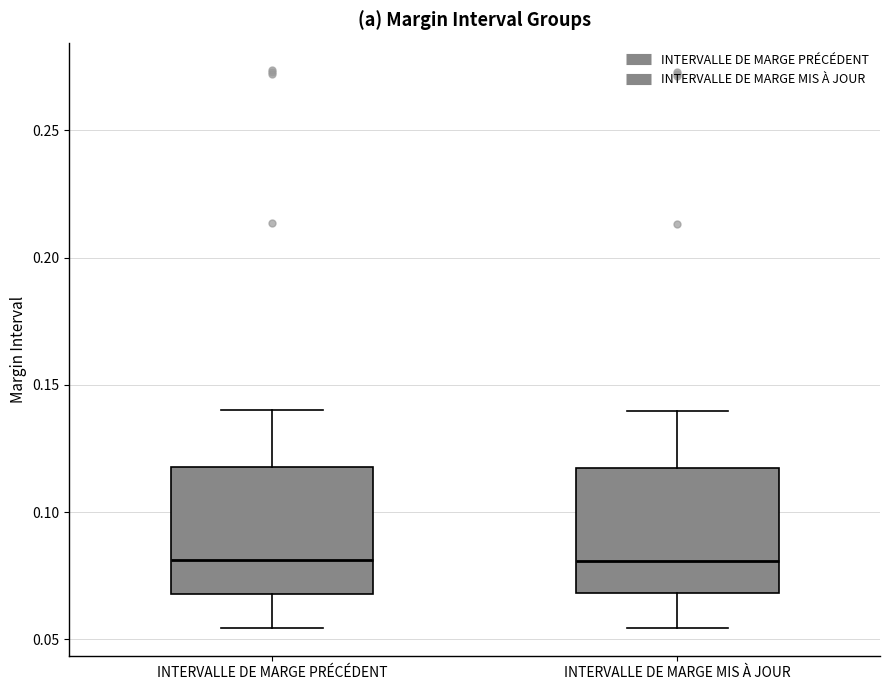

Where is the upper edge of the box for INTERVALLE DE MARGE PRÉCÉDENT on the y-axis? The values are not printed on the chart, so give them approximately, as read against the axis.

0.120